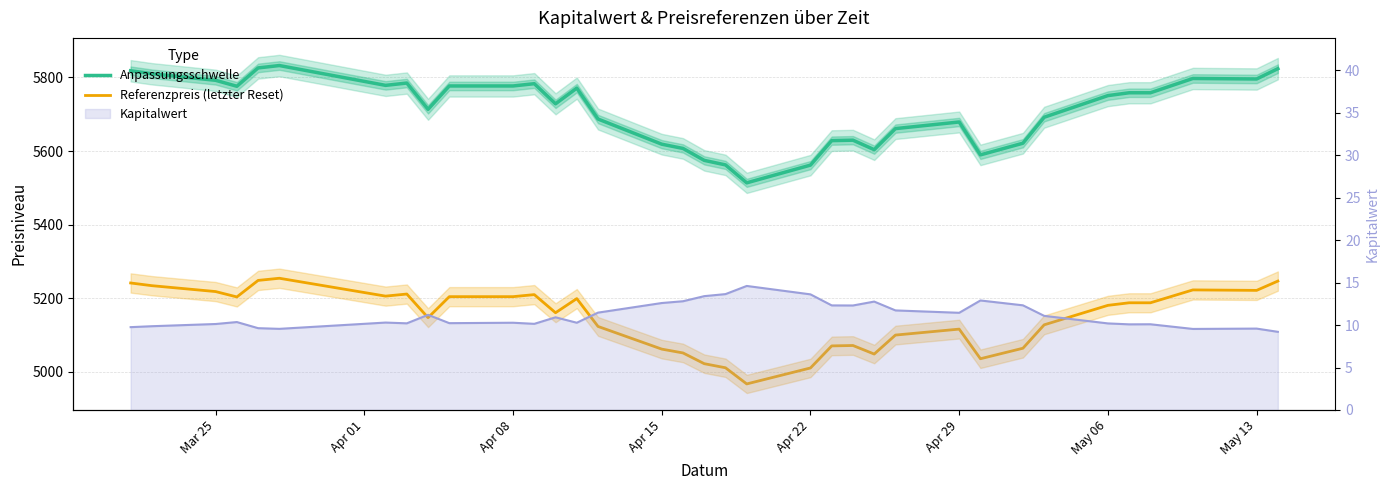

How many interior local peaks does the Anpassungsschwelle series have?

8